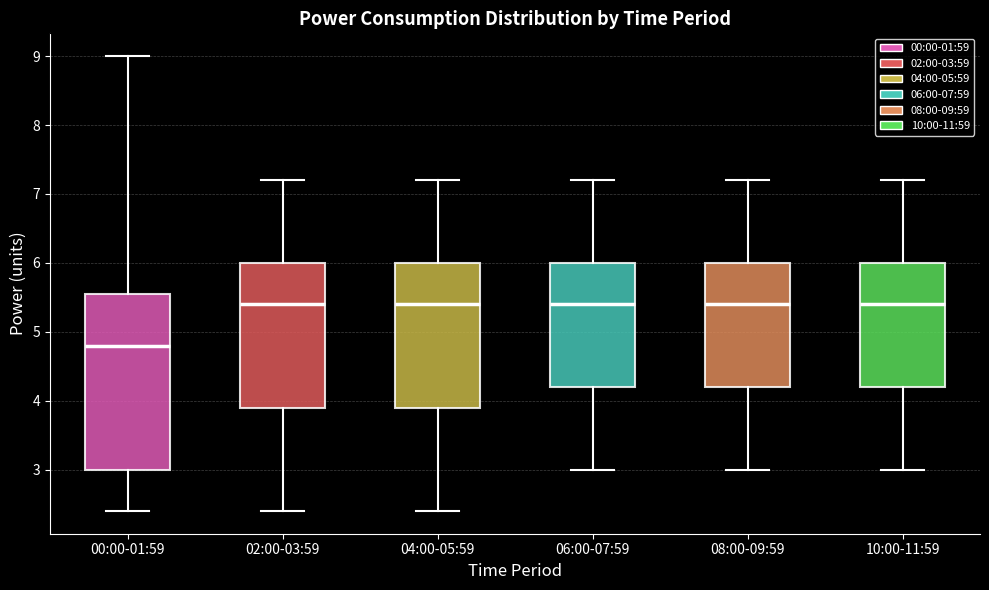

Comparing the boxes themselves (not the whiskers), which one is the tallest?

00:00-01:59